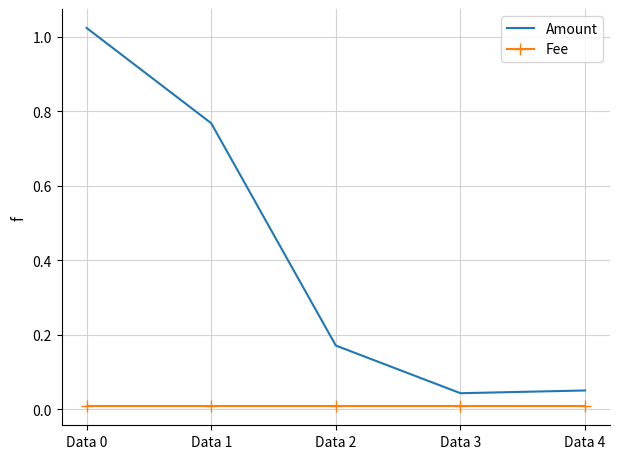

What are all the series names shown in the legend?

Amount, Fee